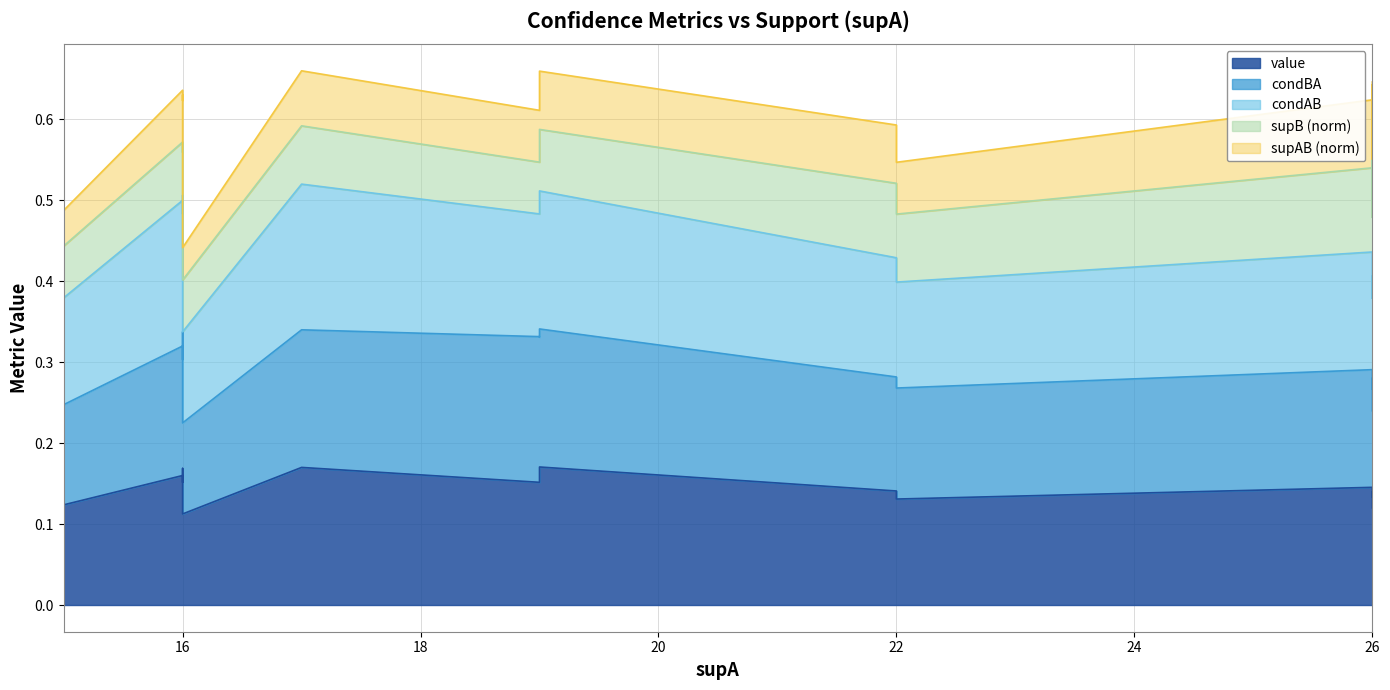

How many lines are shown in the chart?

5